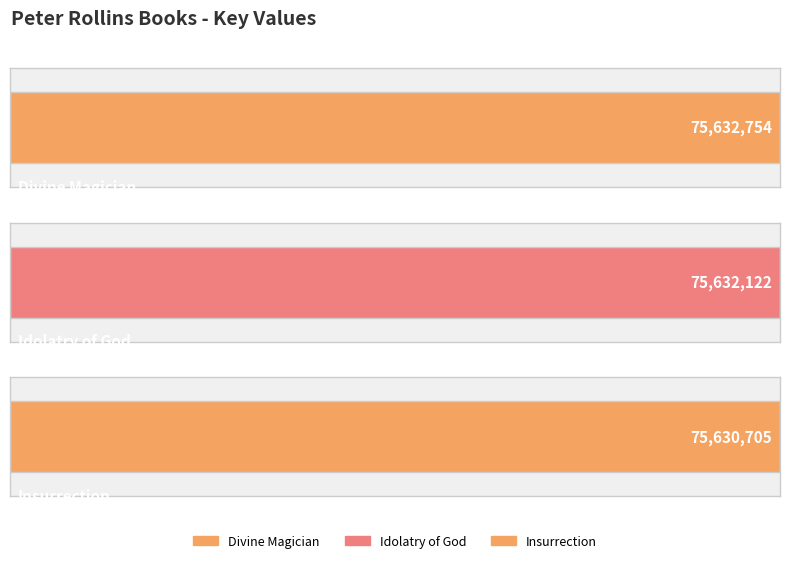

Does the chart contain any negative values?

No